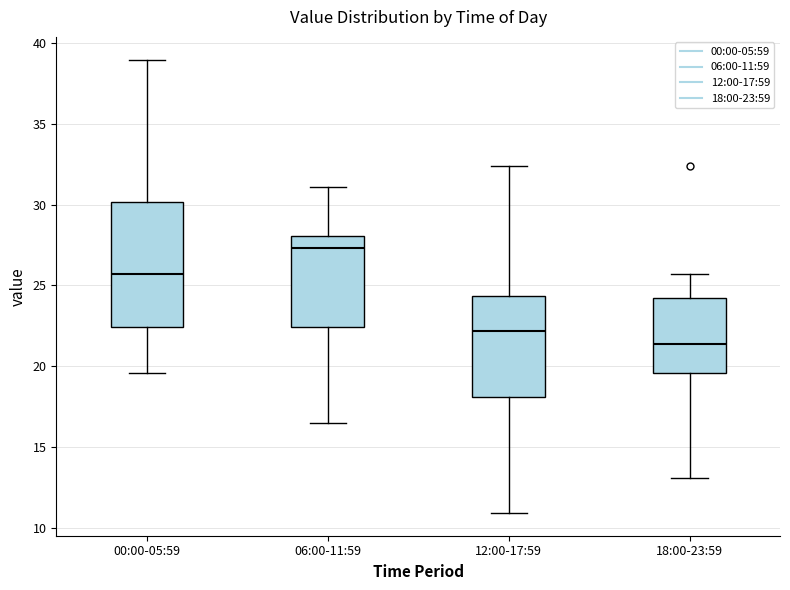

Reading left to right, transcribe this box plot: for each box, give where its median line is, the range the box spans, and where its two whiskers end, as read against the y-axis. The values are not printed on the chart, so give them approximately, as read against the axis.

00:00-05:59: median 25.5, box 22.5 to 30.0, whiskers 19.5 to 39.0
06:00-11:59: median 27.5, box 22.5 to 28.0, whiskers 16.5 to 31.0
12:00-17:59: median 22.0, box 18.0 to 24.5, whiskers 11.0 to 32.5
18:00-23:59: median 21.5, box 19.5 to 24.0, whiskers 13.0 to 25.5